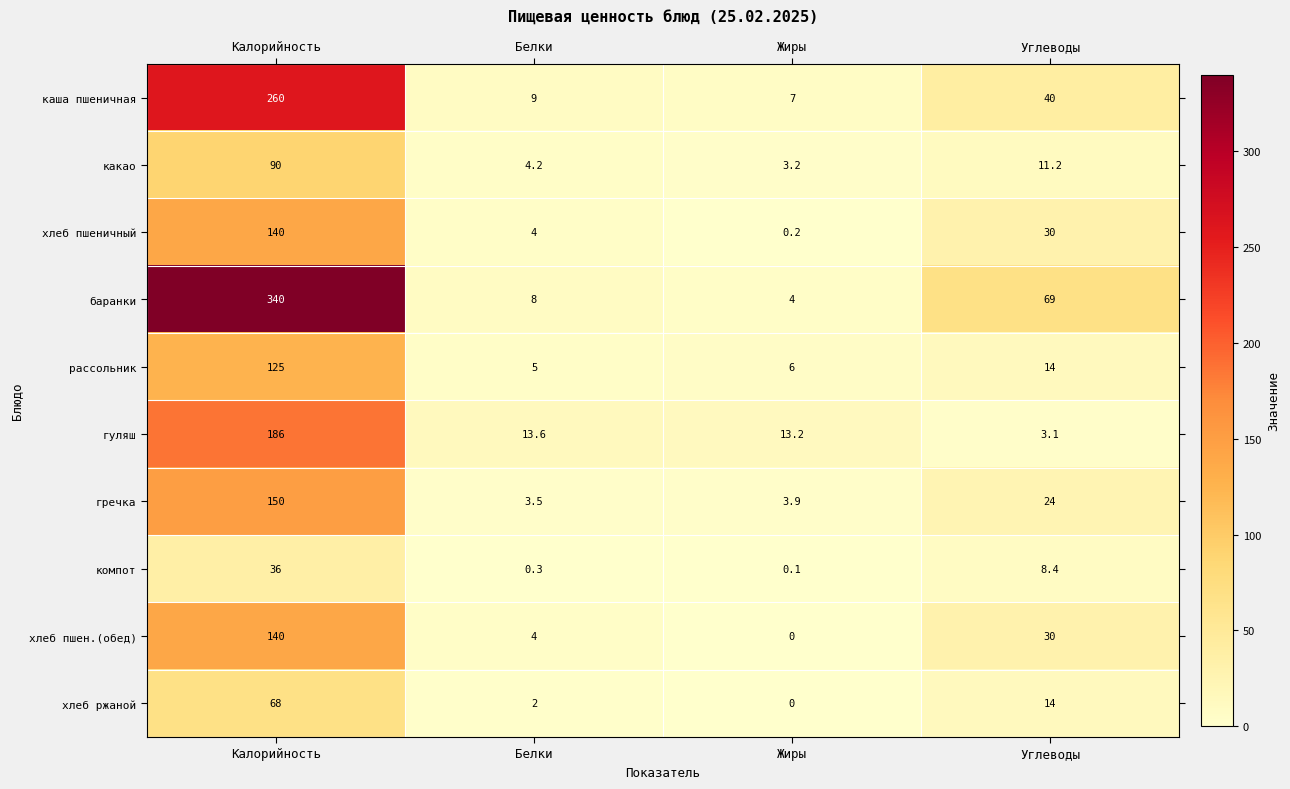

Is the value of какао at Калорийность greater than the value of компот at Калорийность?

Yes